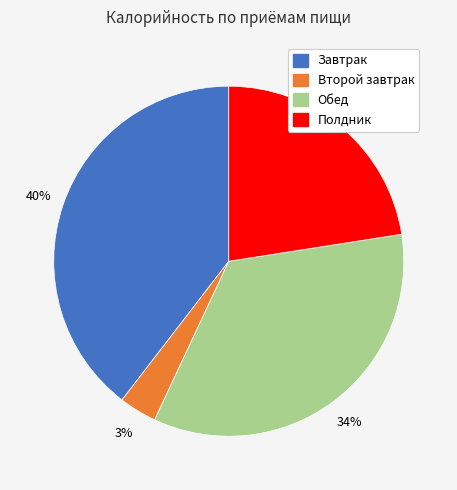

Does Полдник represent more than half of the total?

No